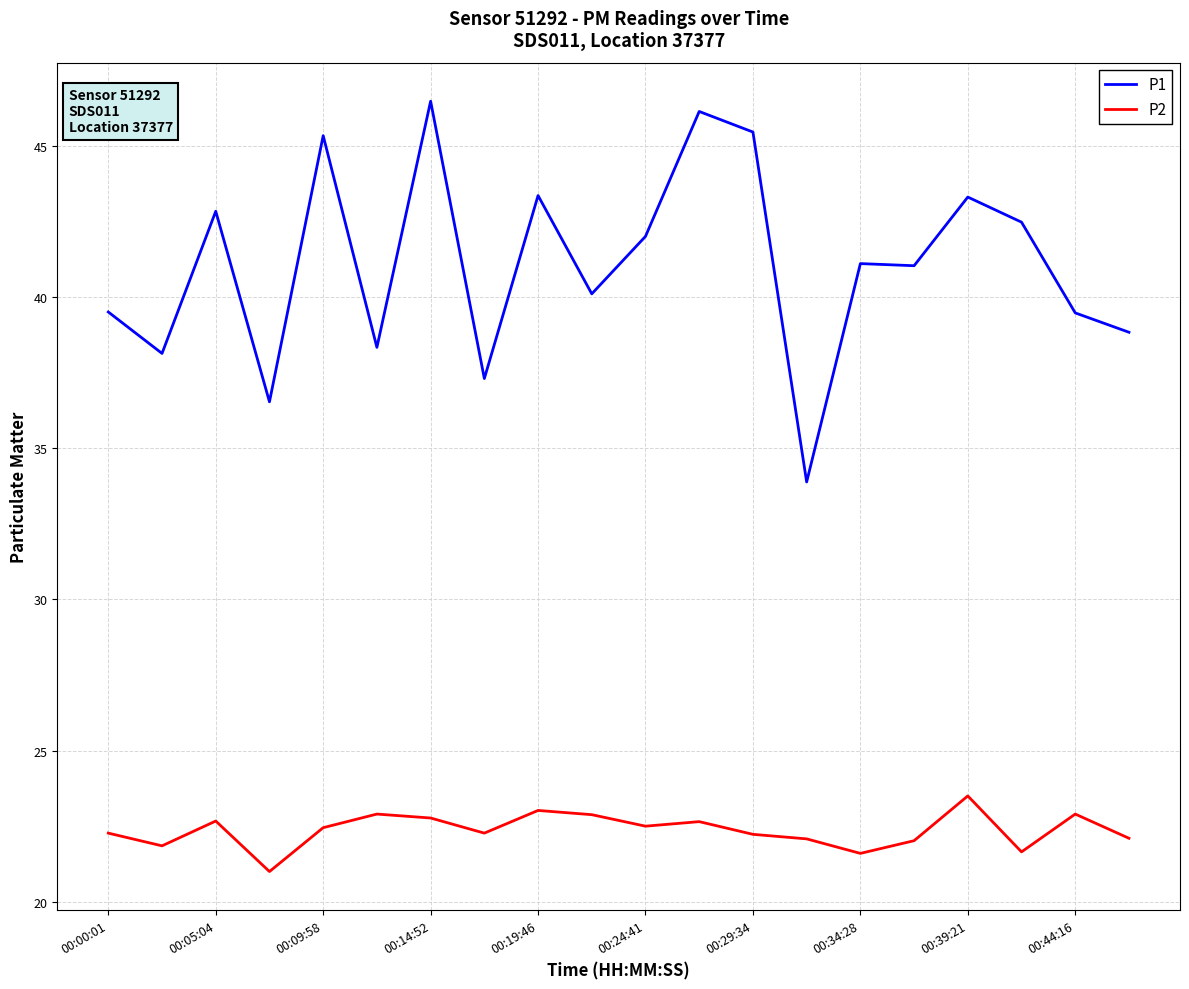

At how many categories does at least one series exceed 44?

4